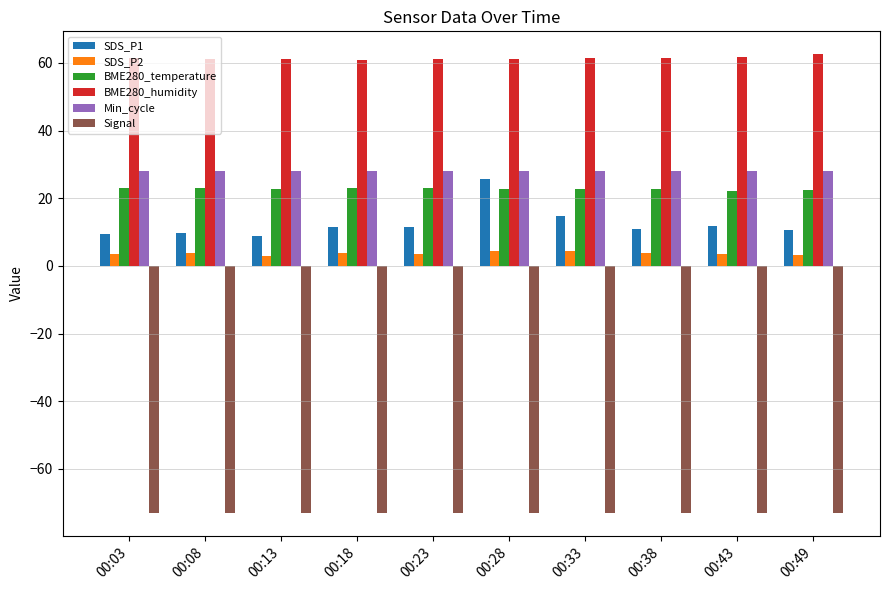

The Min_cycle series shows 28.0 at 00:33. True or false?

True